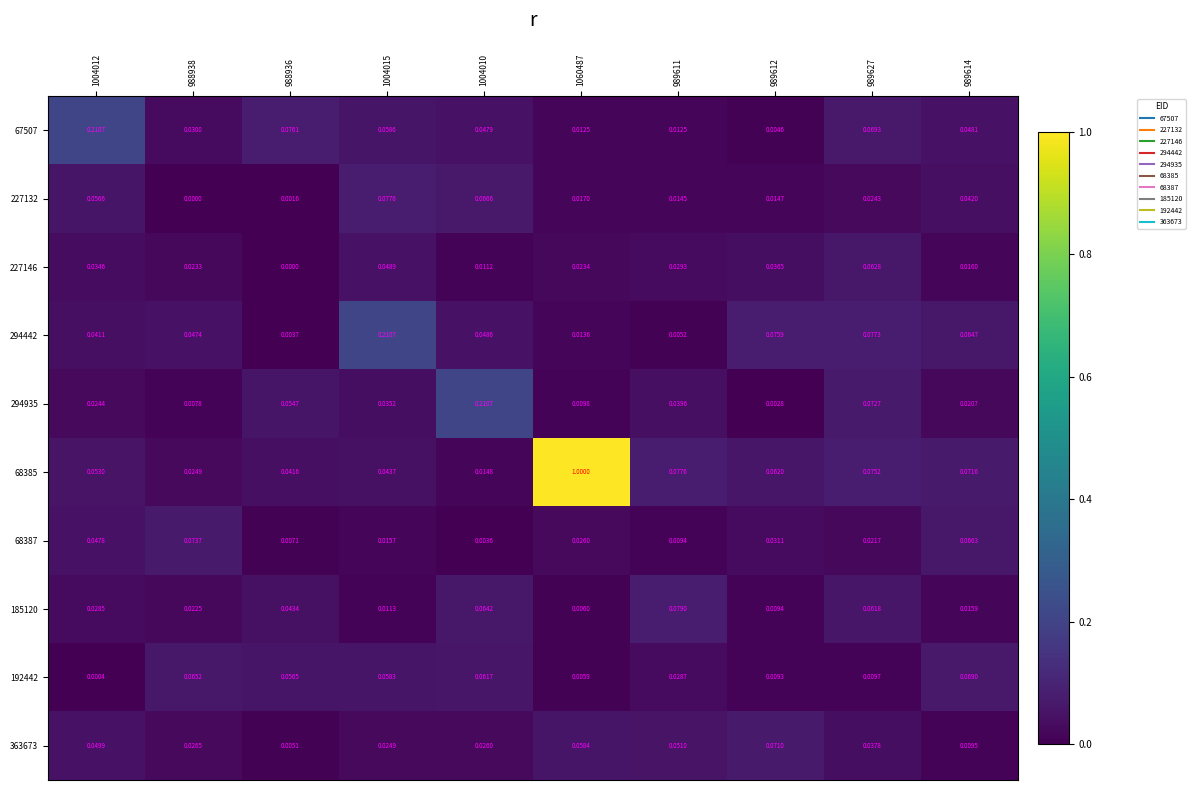

Reading left to right, transcribe all the data shown in this chart.

67507: 1004012=0.2	988938=0.0	988936=0.1	1004015=0.1	1004010=0.0	1060487=0.0	989611=0.0	989612=0.0	989627=0.1	989614=0.0
227132: 1004012=0.1	988938=0.0	988936=0.0	1004015=0.1	1004010=0.1	1060487=0.0	989611=0.0	989612=0.0	989627=0.0	989614=0.0
227146: 1004012=0.0	988938=0.0	988936=0.0	1004015=0.0	1004010=0.0	1060487=0.0	989611=0.0	989612=0.0	989627=0.1	989614=0.0
294442: 1004012=0.0	988938=0.0	988936=0.0	1004015=0.2	1004010=0.0	1060487=0.0	989611=0.0	989612=0.1	989627=0.1	989614=0.1
294935: 1004012=0.0	988938=0.0	988936=0.1	1004015=0.0	1004010=0.2	1060487=0.0	989611=0.0	989612=0.0	989627=0.1	989614=0.0
68385: 1004012=0.1	988938=0.0	988936=0.0	1004015=0.0	1004010=0.0	1060487=1.0	989611=0.1	989612=0.1	989627=0.1	989614=0.1
68387: 1004012=0.0	988938=0.1	988936=0.0	1004015=0.0	1004010=0.0	1060487=0.0	989611=0.0	989612=0.0	989627=0.0	989614=0.1
185120: 1004012=0.0	988938=0.0	988936=0.0	1004015=0.0	1004010=0.1	1060487=0.0	989611=0.1	989612=0.0	989627=0.1	989614=0.0
192442: 1004012=0.0	988938=0.1	988936=0.1	1004015=0.1	1004010=0.1	1060487=0.0	989611=0.0	989612=0.0	989627=0.0	989614=0.1
363673: 1004012=0.0	988938=0.0	988936=0.0	1004015=0.0	1004010=0.0	1060487=0.1	989611=0.1	989612=0.1	989627=0.0	989614=0.0